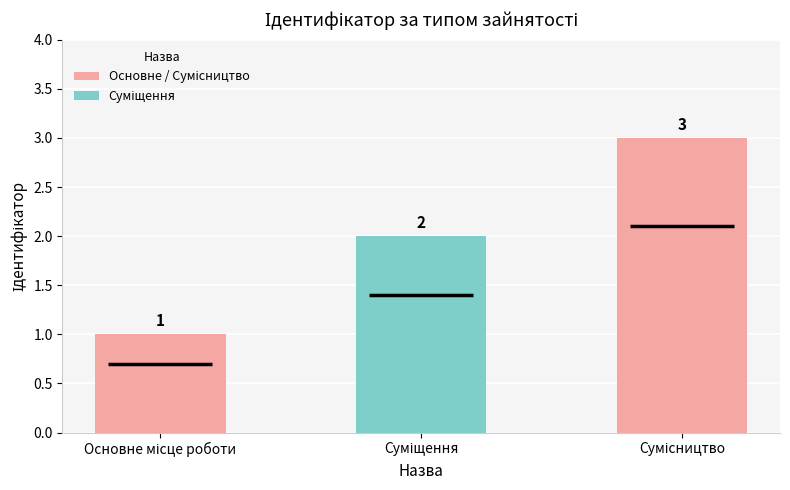

Reading left to right, list all the values displayed in this chart.

1	2	3